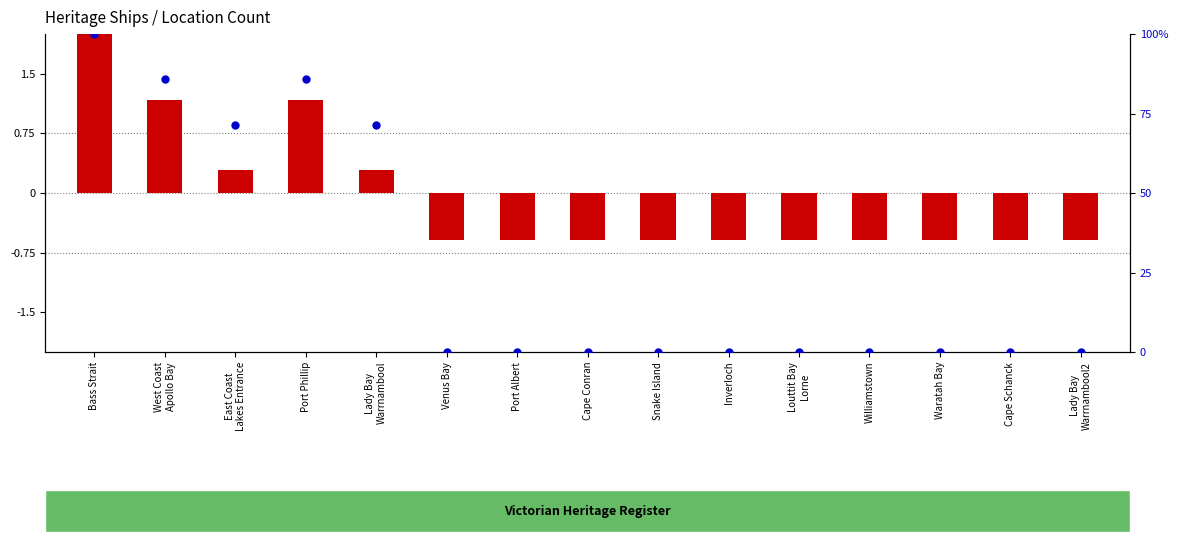

Which series contains the lowest Y value?

transformed count